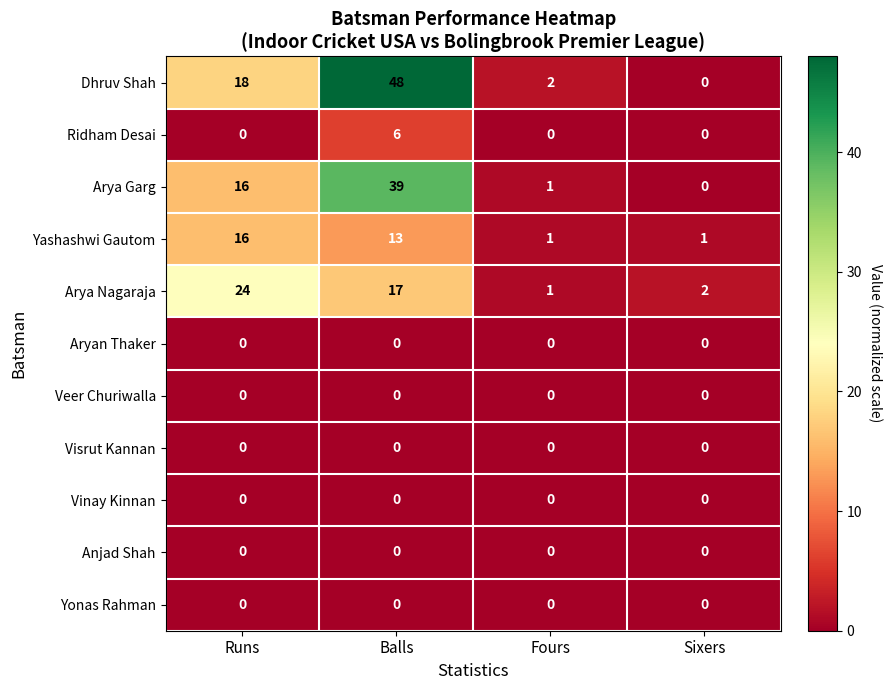

What is the average value of the Arya Nagaraja series?

11